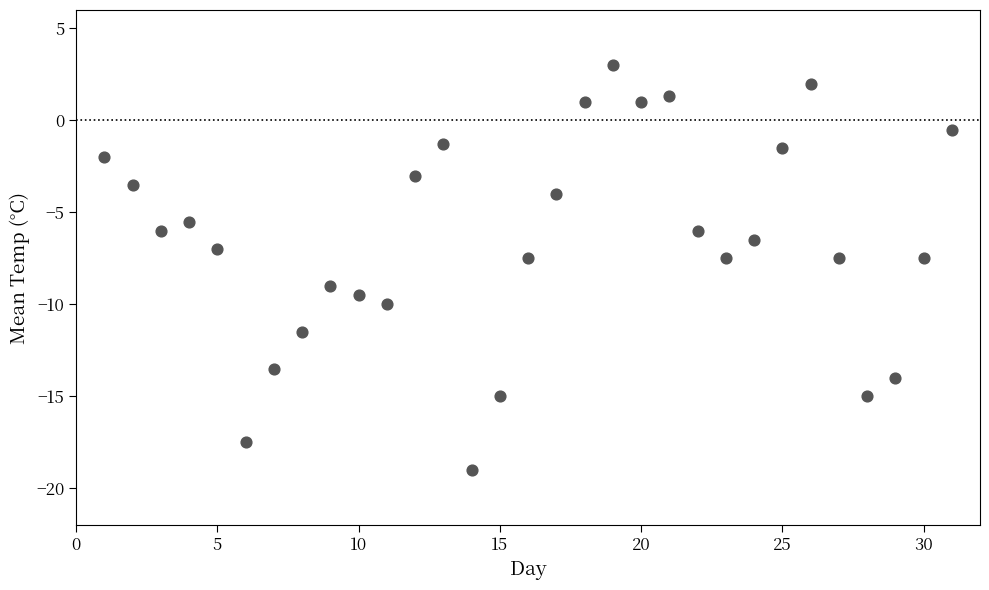

What is the range of Y values (max minus min)?

22.0